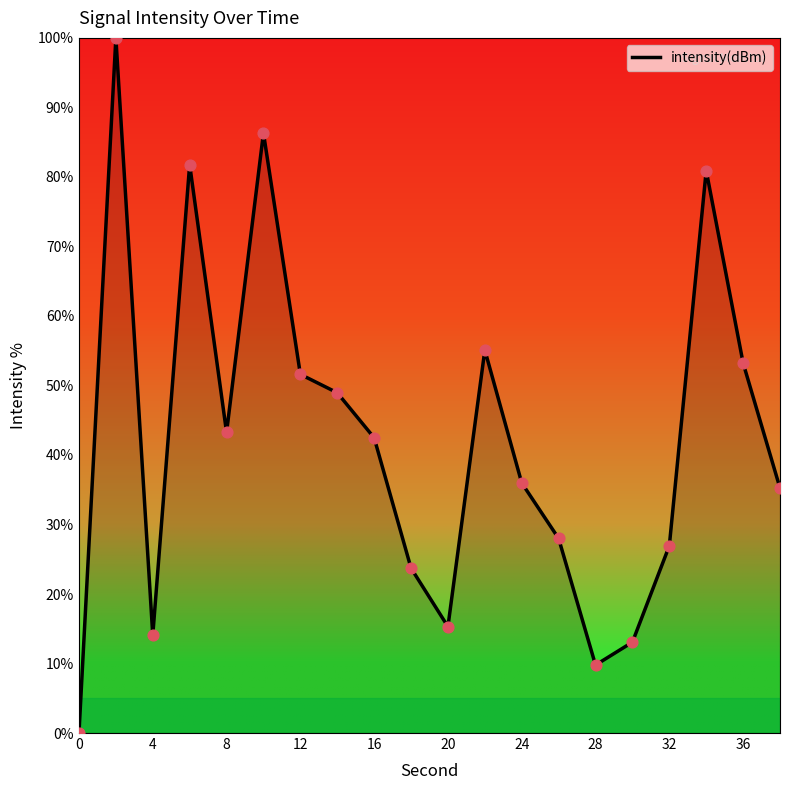

What is the maximum value shown in the chart?

100.0